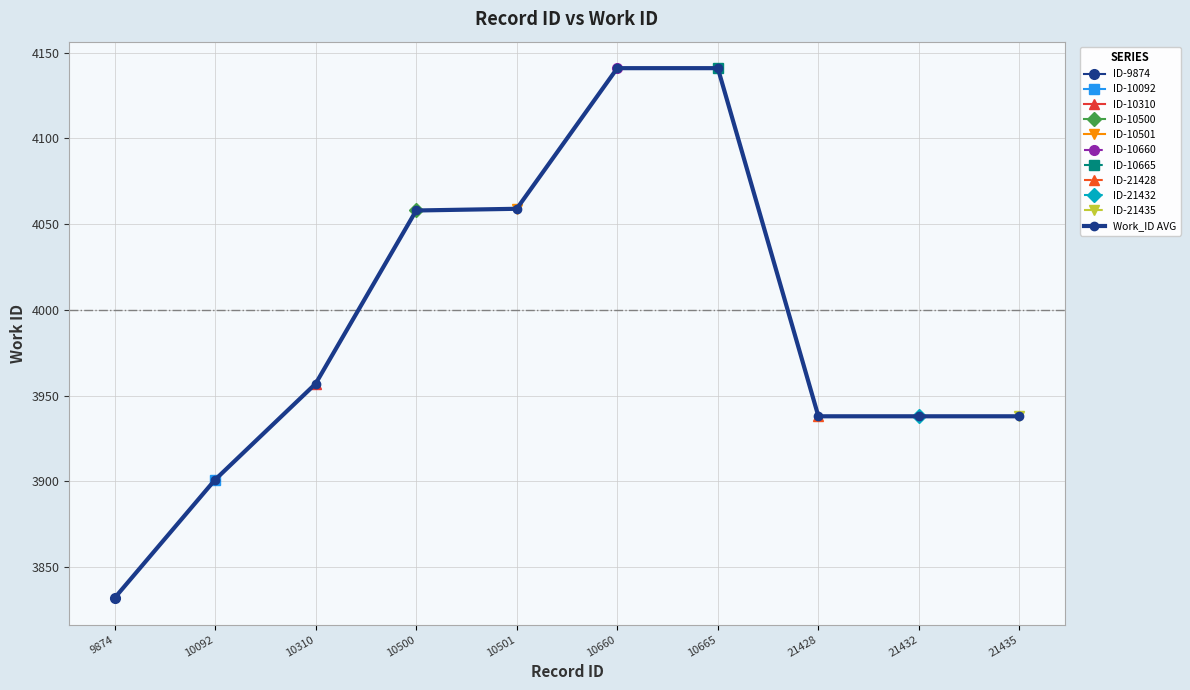

Which has a higher value, 21435 or 10660?

10660